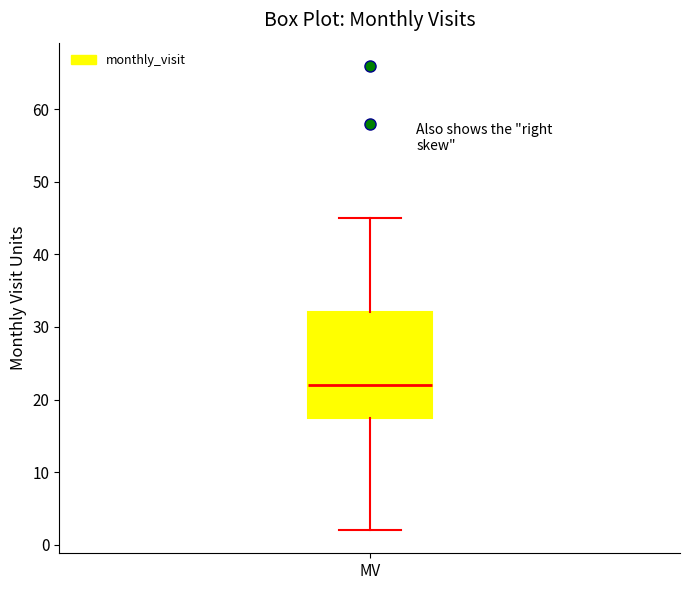

Transcribe this box plot: give where the median line is, the range the box spans, and where the two whiskers end, as read against the y-axis. The values are not printed on the chart, so give them approximately, as read against the axis.

median 22, box 18 to 32, whiskers 2 to 45